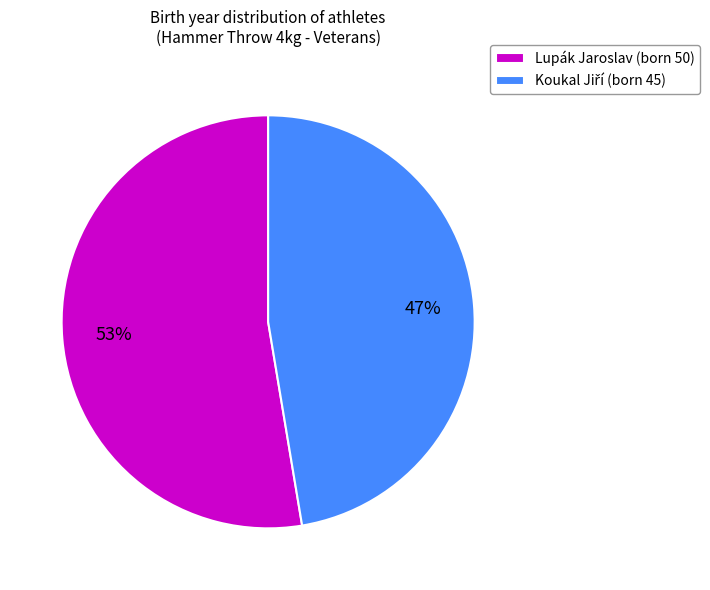

To the nearest percent, what is the average slice percentage?

50%